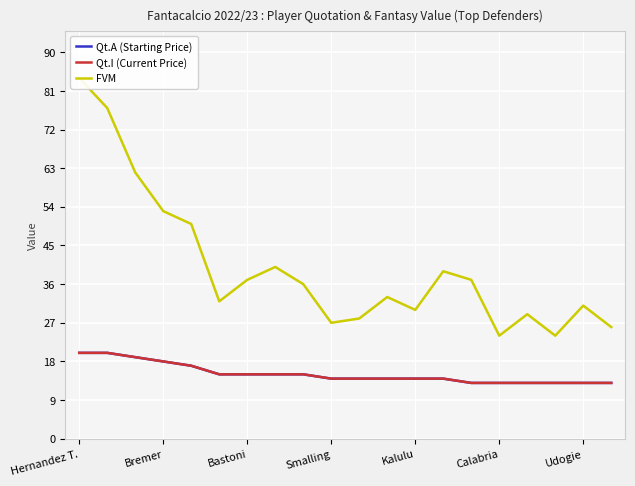

List the labels in order of FVM value, largest first.

Hernandez T., Bremer, Bastoni, Smalling, Kalulu, 7, 13, Udogie, 14, 8, 11, Calabria, 18, 12, 16, 10, 9, 19, 15, 17